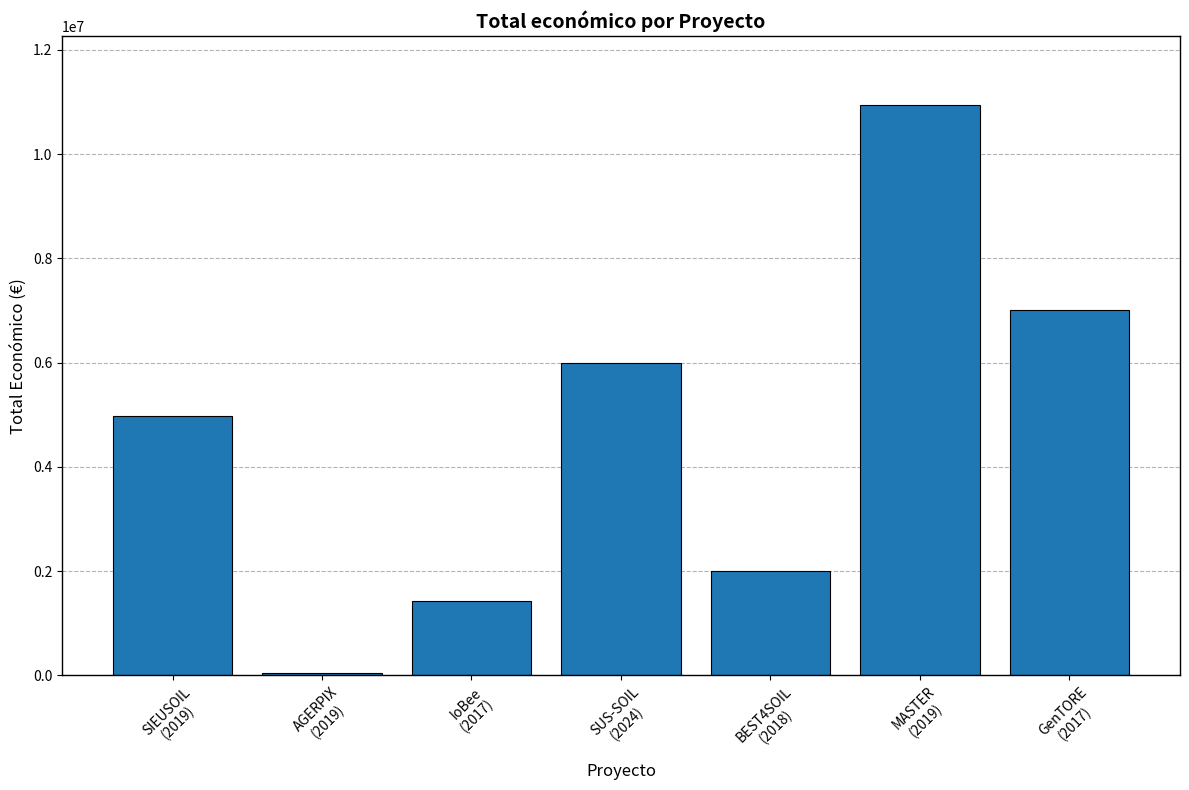

The chart shows a value of 10950171 at MASTER
(2019). True or false?

True